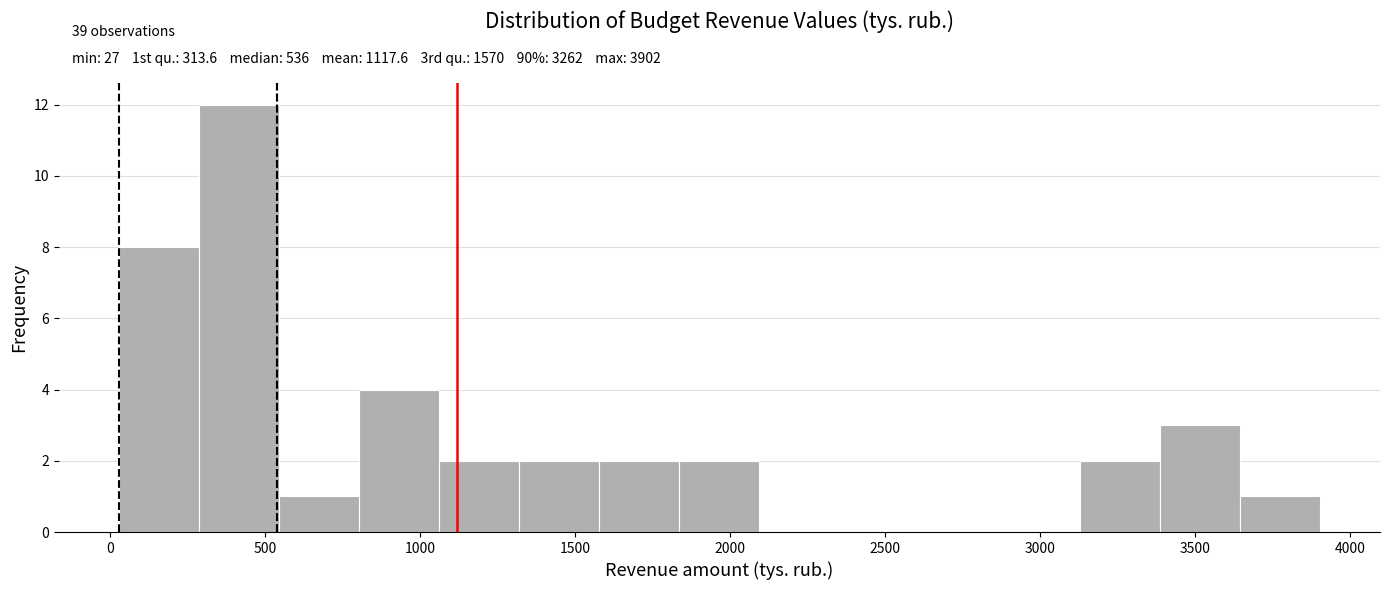

Which range on the x-axis has the tallest bar?

300 to 550